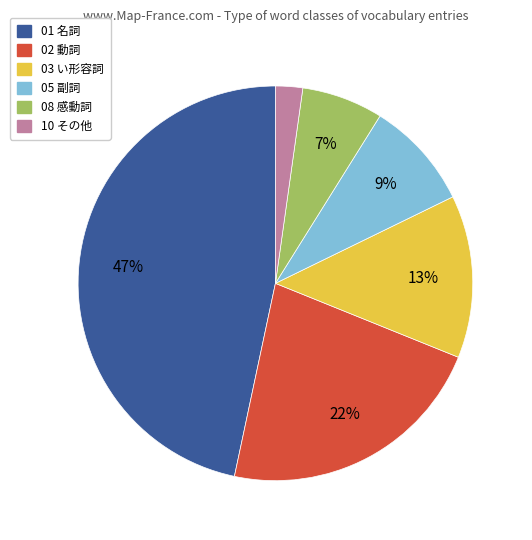

Is there any slice that represents more than half of the pie?

No